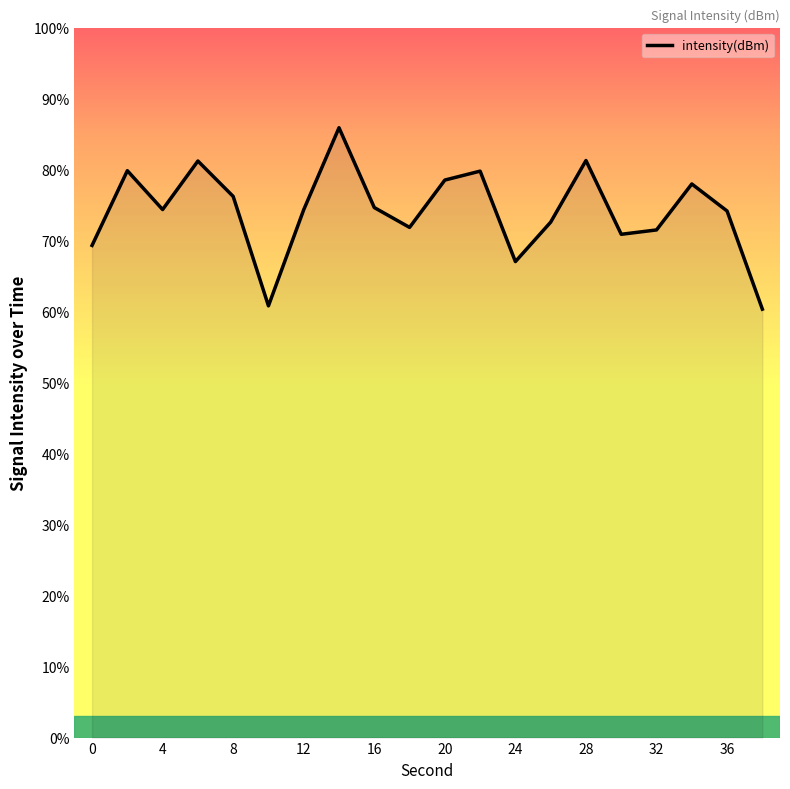

What is the smallest value displayed?

60.3